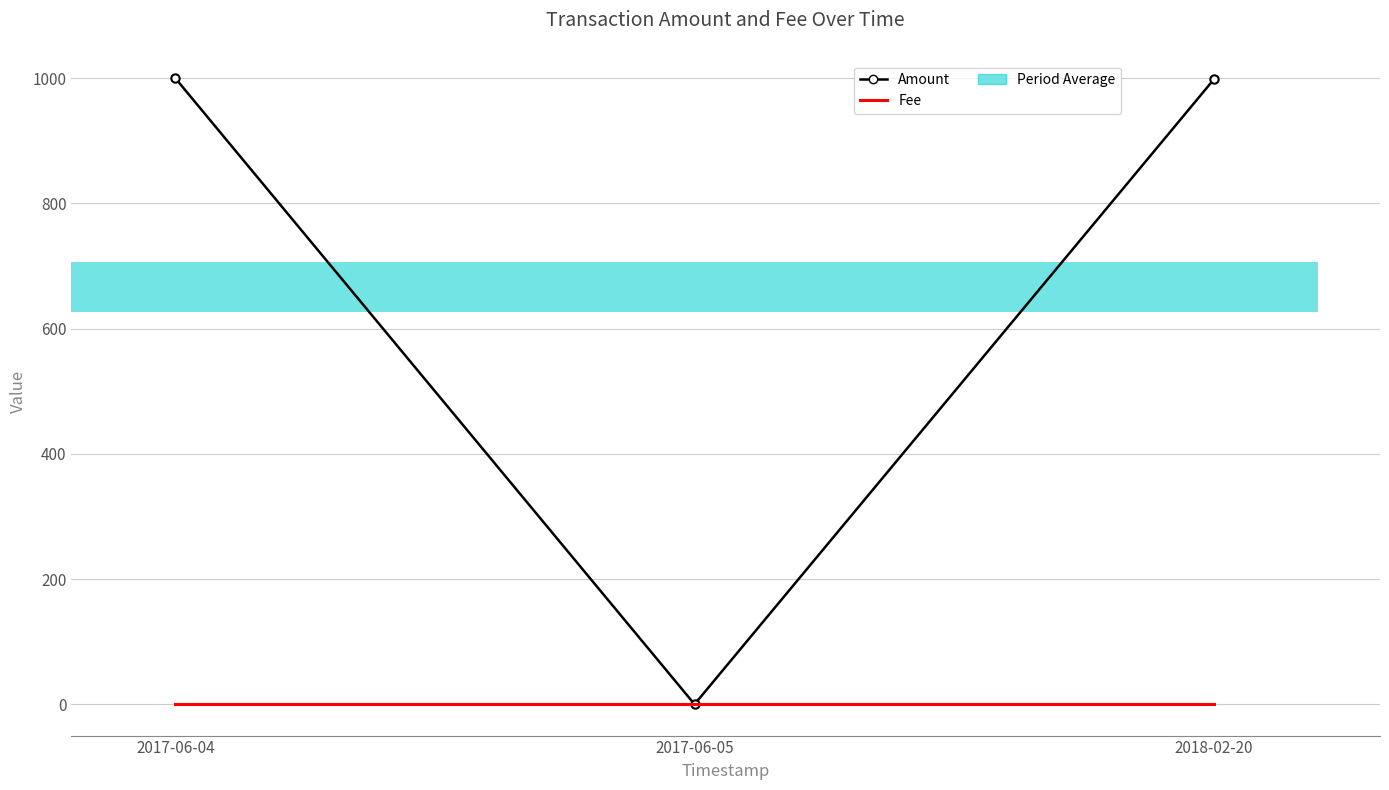

Which category has the lowest value across all series?

2017-06-05